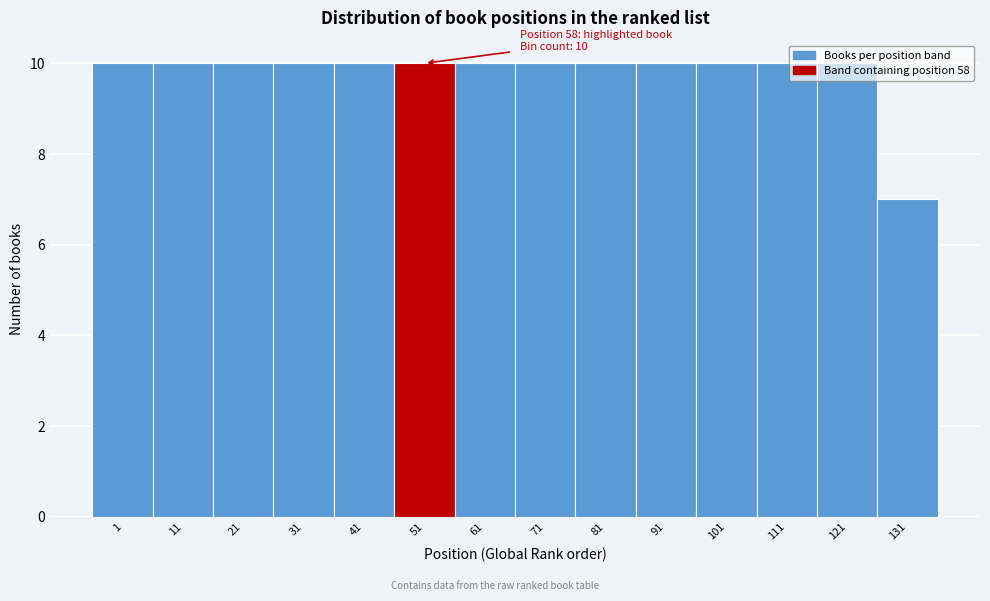

What is the average value?

10